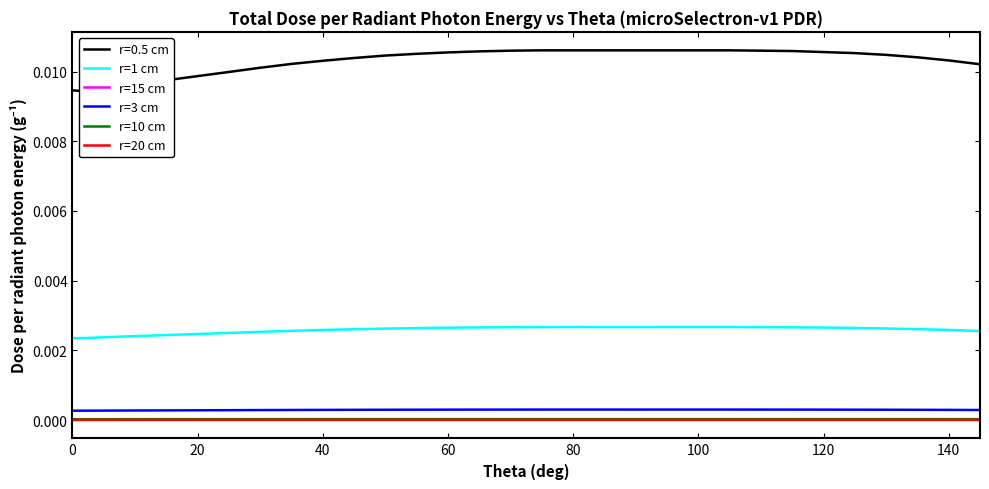

True or false: r=3 cm and r=10 cm cross at least once.

False